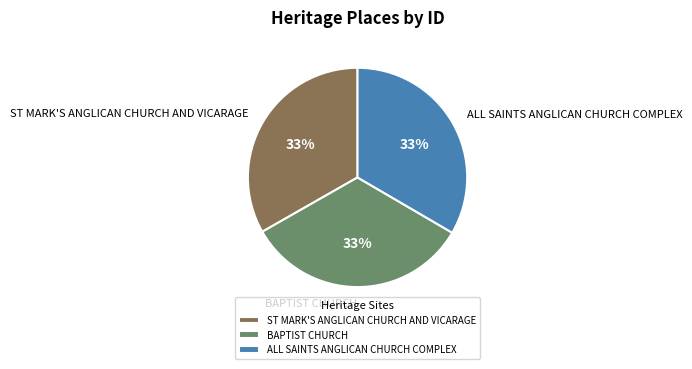

Is there any slice that represents more than half of the pie?

No